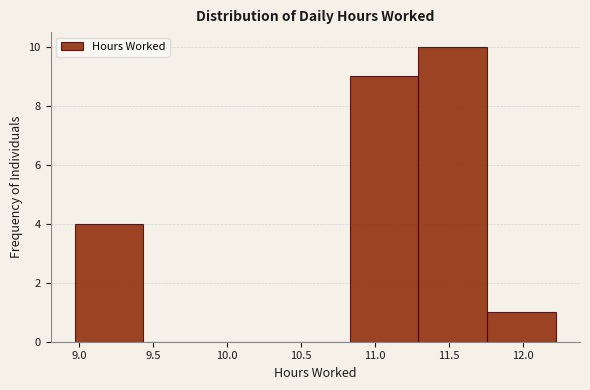

Reading left to right, transcribe this chart: for each bar, give the range it covers on the x-axis and its height. Neither the bar edges nor the heights are printed on the chart, so give them approximately, as read against the axes.

8.95 to 9.45: 4
9.45 to 9.90: 0
9.90 to 10.35: 0
10.35 to 10.85: 0
10.85 to 11.30: 9
11.30 to 11.75: 10
11.75 to 12.20: 1